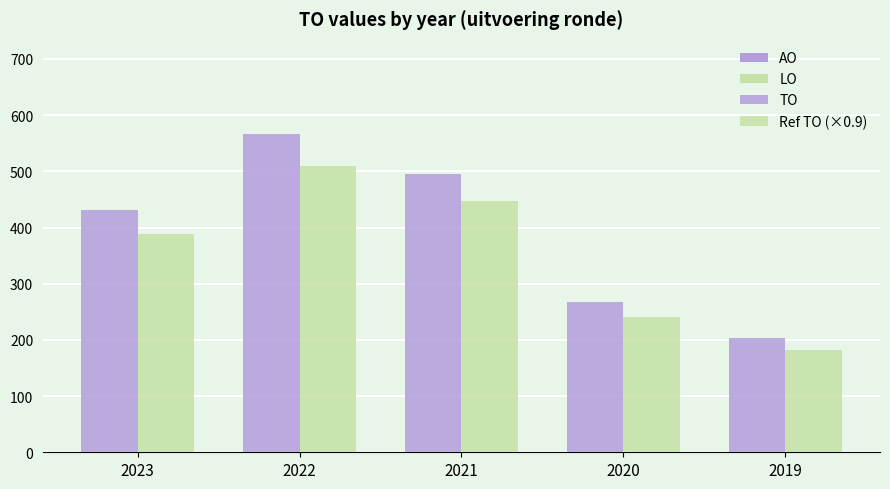

How many data points in Ref TO (×0.9) are above 387?

3